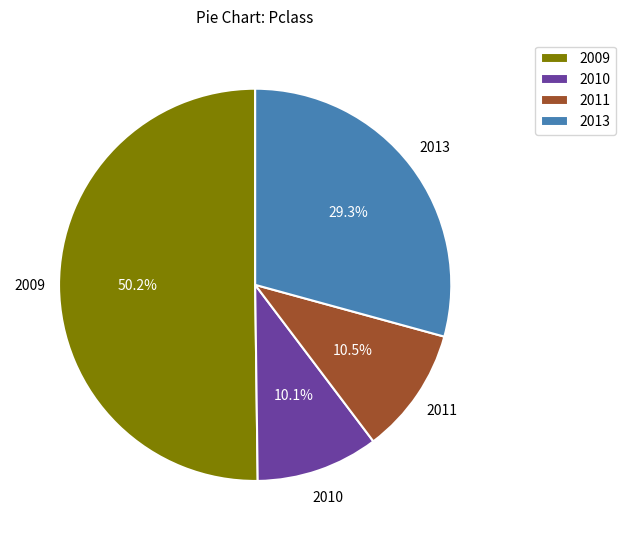

What is the largest slice in the pie chart?

2009